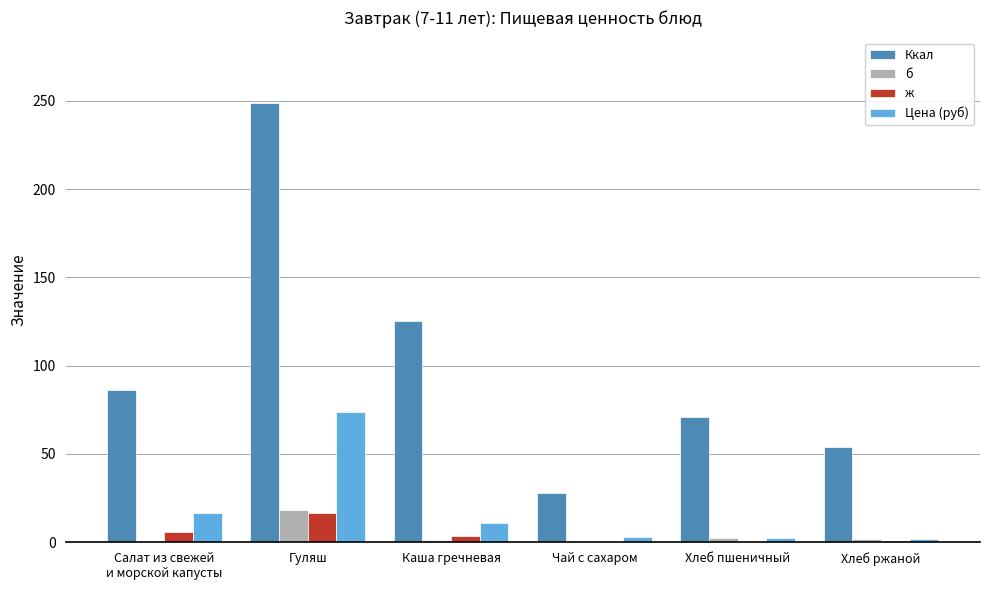

What is the sum of all Ккал values?

612.7